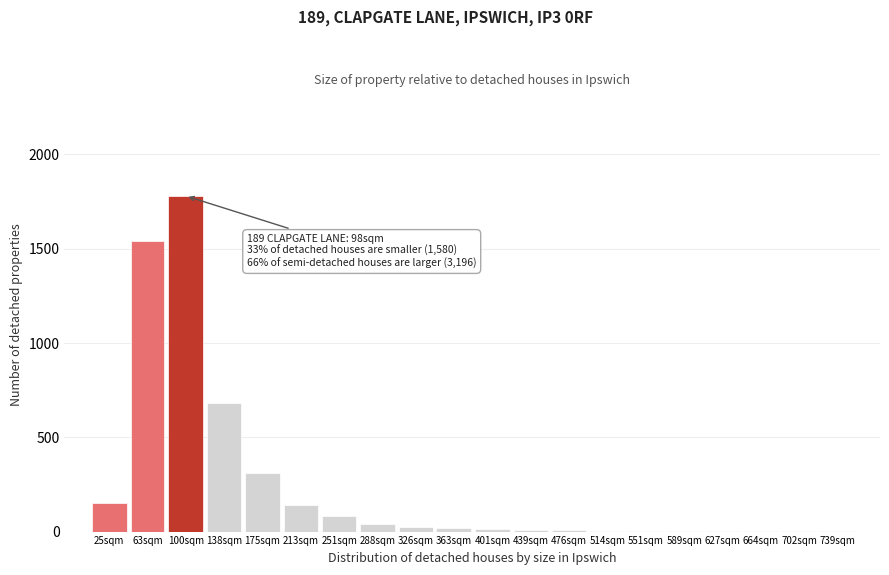

What value does the data have at 251sqm?

80